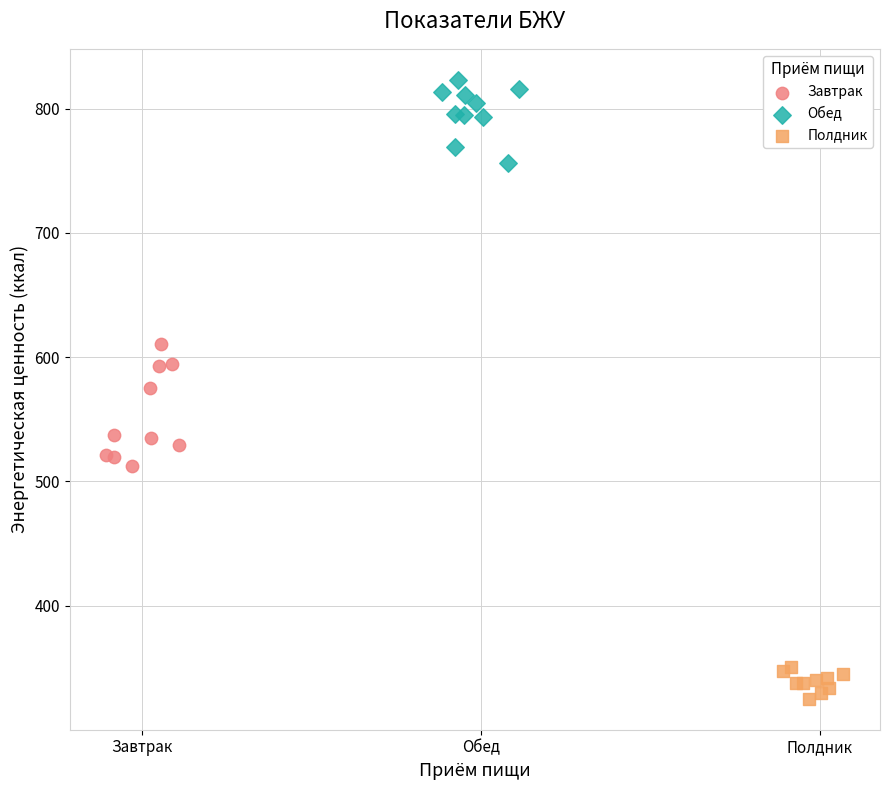

Which series contains the lowest Y value?

Полдник